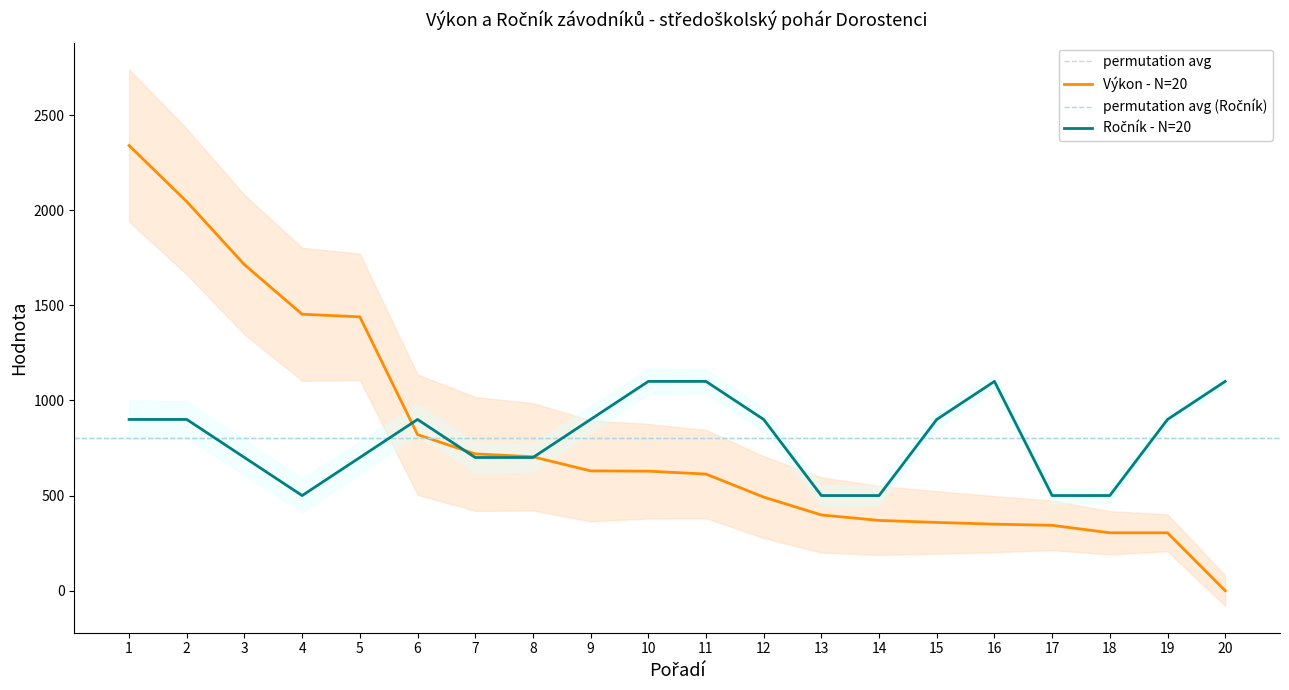

At which category is the sum across all series the highest?

1